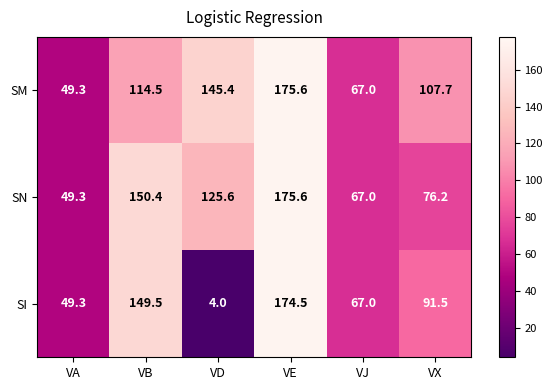

What is the spread (max minus min) of values at VD?

141.4